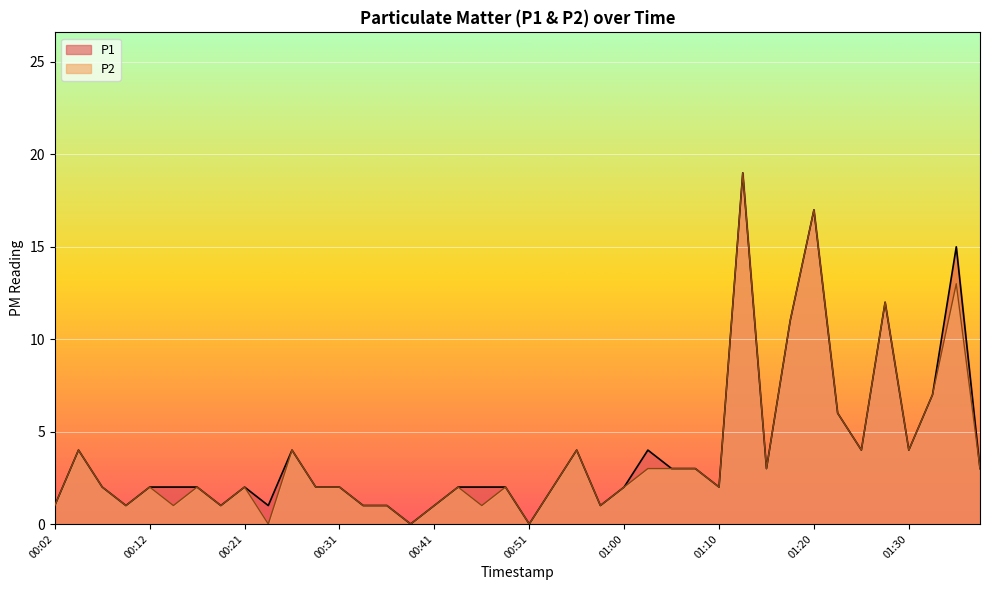

Reading left to right, extract all data points from this chart.

P1: 00:02=1	00:04=4	00:07=2	00:09=1	00:12=2	00:14=2	00:17=2	00:19=1	00:21=2	00:24=1	00:26=4	00:29=2	00:31=2	00:34=1	00:36=1	00:38=0	00:41=1	00:43=2	00:46=2	00:48=2	00:51=0	00:53=2	00:55=4	00:58=1	01:00=2	01:03=4	01:05=3	01:08=3	01:10=2	01:13=19	01:15=3	01:17=11	01:20=17	01:22=6	01:25=4	01:27=12	01:30=4	01:32=7	01:34=15	01:37=3
P2: 00:02=1	00:04=4	00:07=2	00:09=1	00:12=2	00:14=1	00:17=2	00:19=1	00:21=2	00:24=0	00:26=4	00:29=2	00:31=2	00:34=1	00:36=1	00:38=0	00:41=1	00:43=2	00:46=1	00:48=2	00:51=0	00:53=2	00:55=4	00:58=1	01:00=2	01:03=3	01:05=3	01:08=3	01:10=2	01:13=19	01:15=3	01:17=11	01:20=17	01:22=6	01:25=4	01:27=12	01:30=4	01:32=7	01:34=13	01:37=3